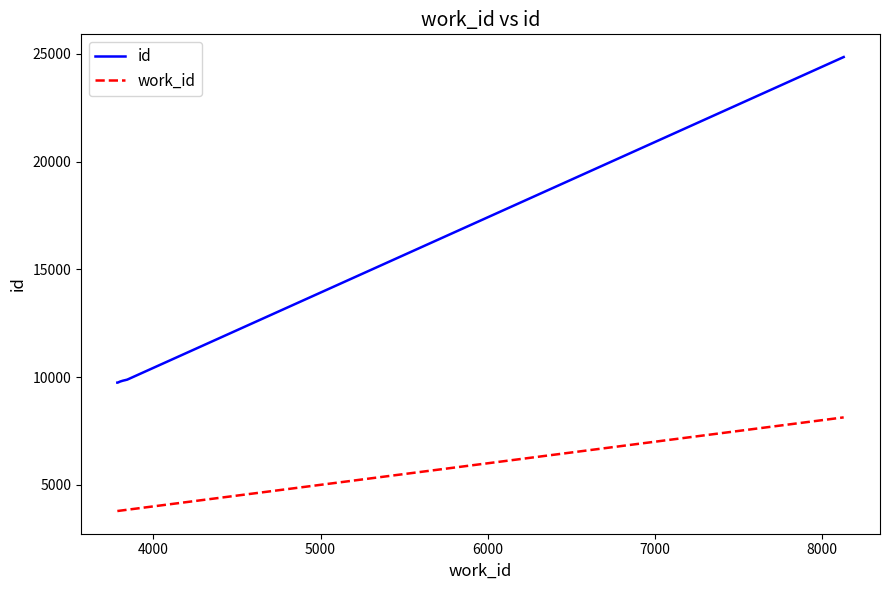

List the series in order of their overall mean, lowest first.

work_id, id